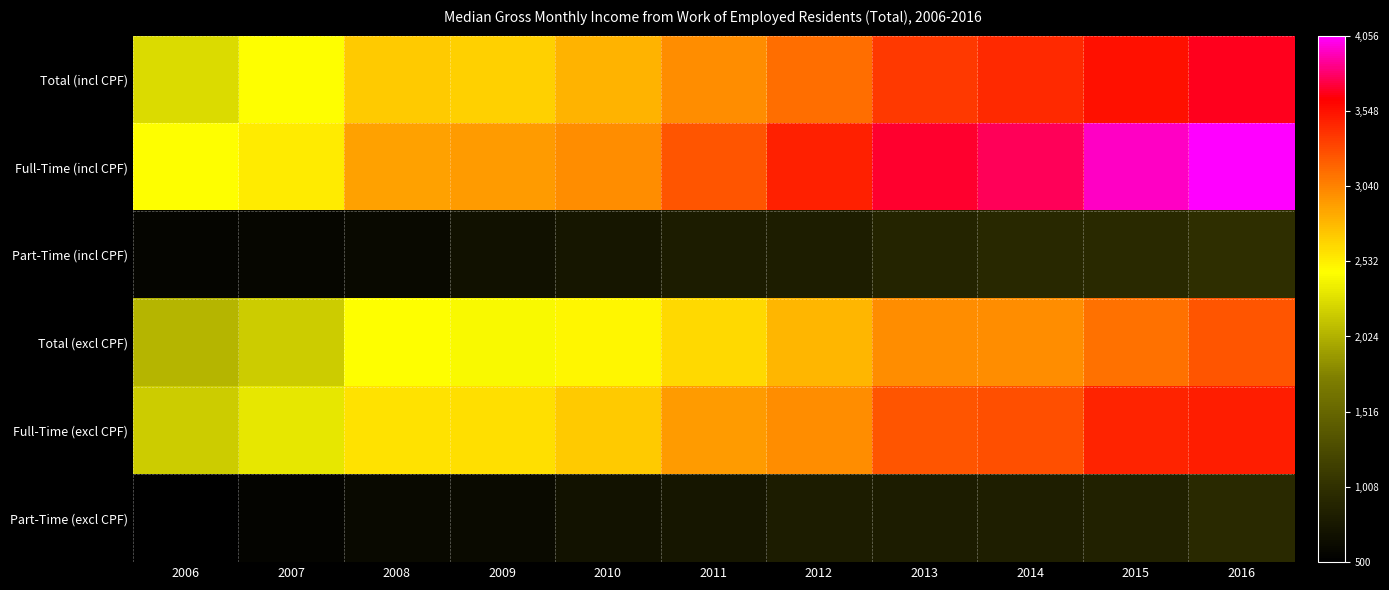

Which series has the largest range (max minus min)?

Full-Time (incl CPF)